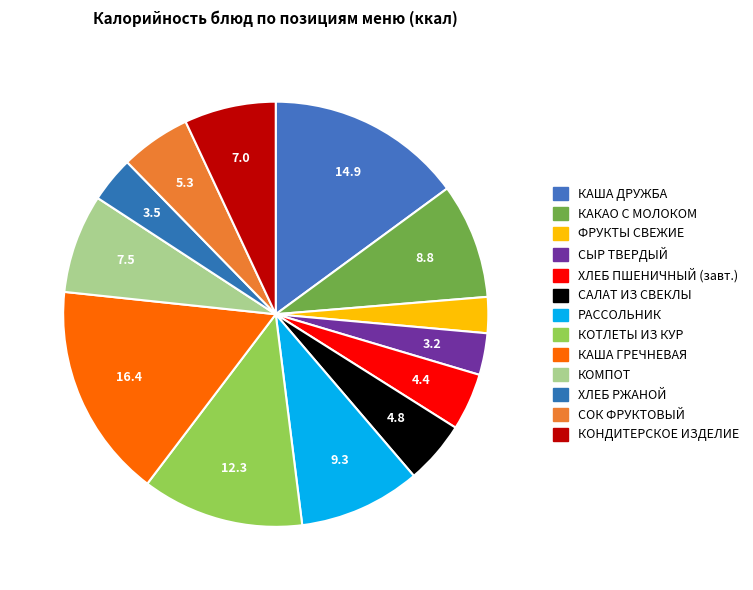

How many slices are in this pie chart?

13